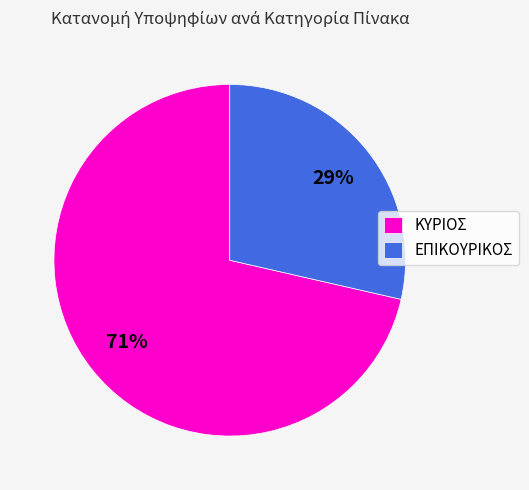

How many slices are in this pie chart?

2